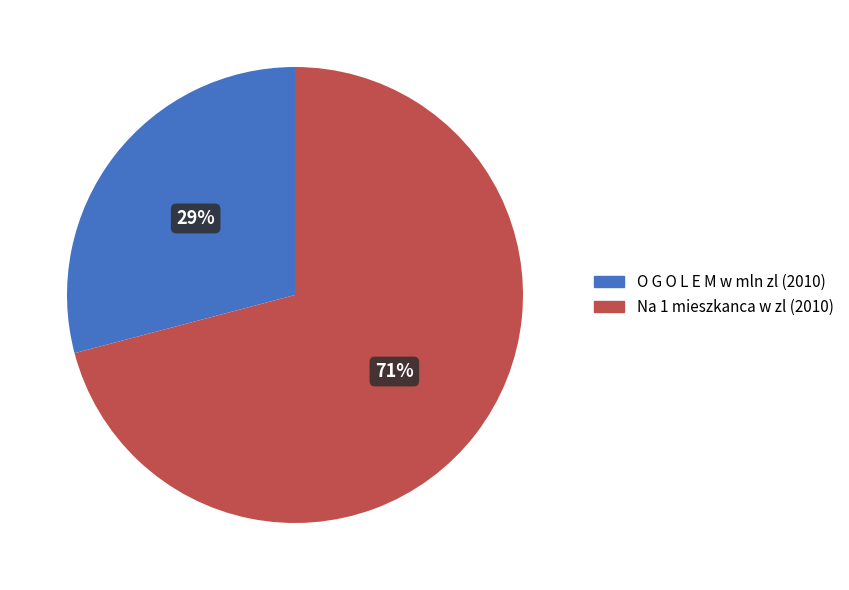

Is there a majority slice in this chart?

Yes